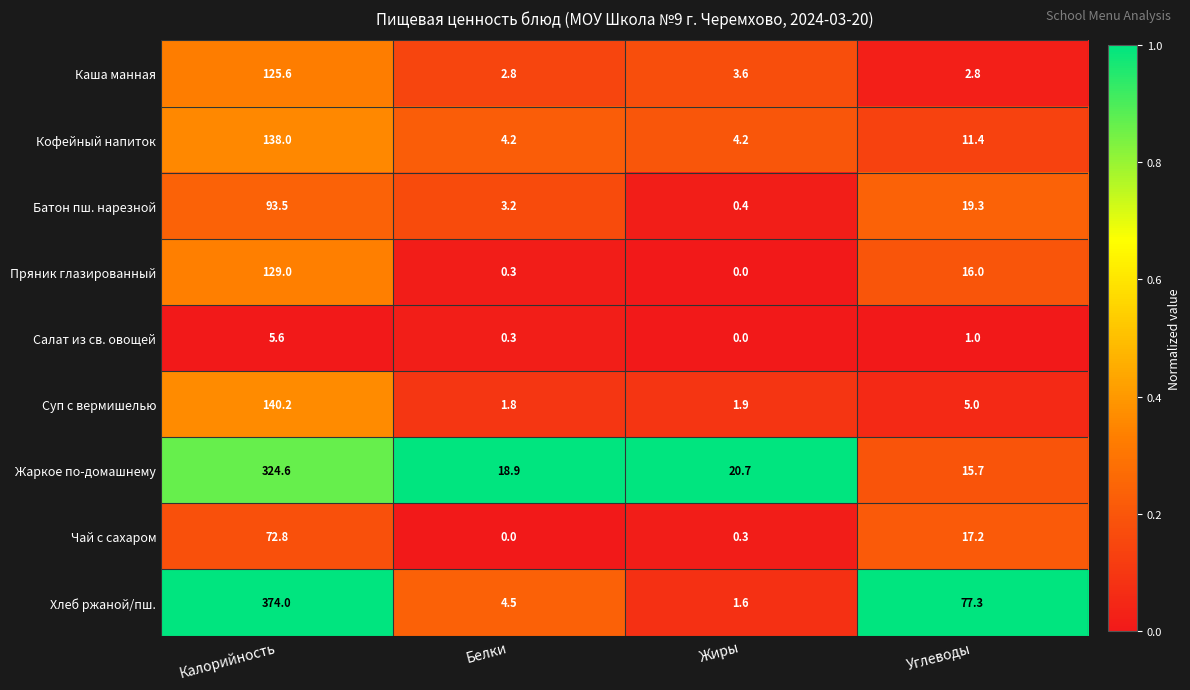

Between Калорийность and Жиры, which series saw the biggest shift?

Хлеб ржаной/пш.